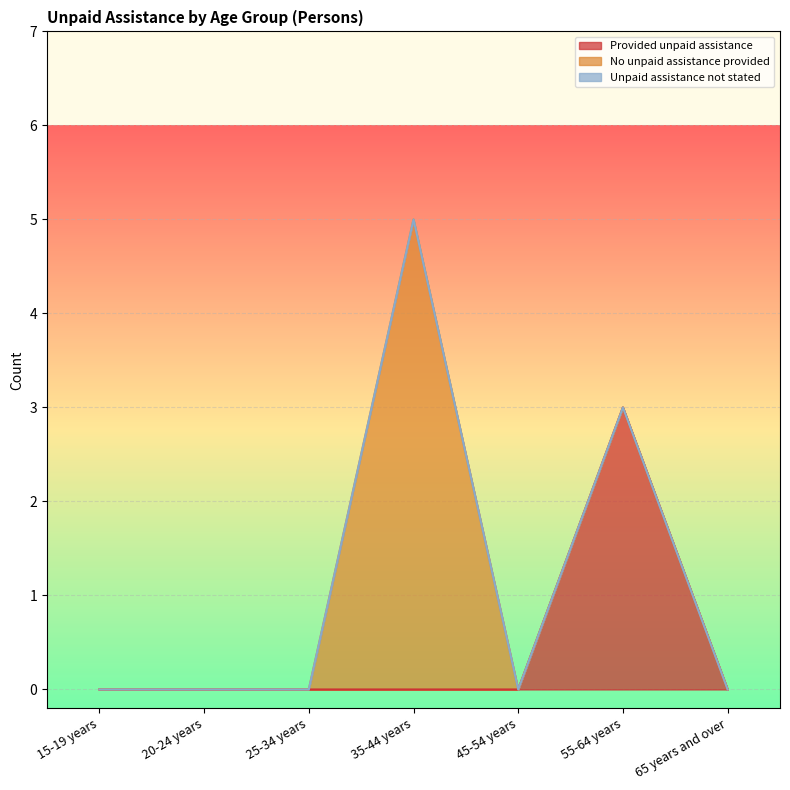

Which series changed the most between 25-34 years and 55-64 years?

Provided unpaid assistance